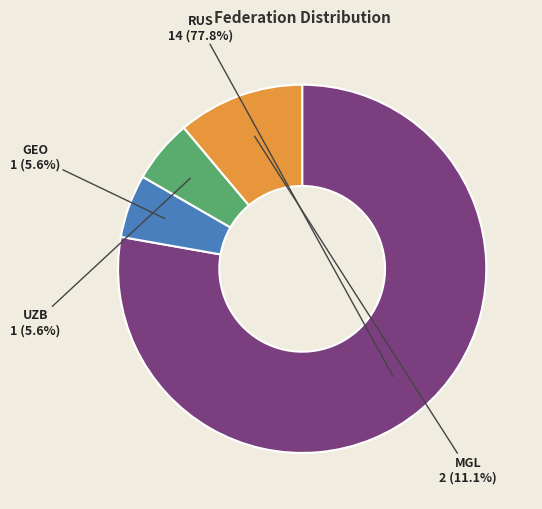

The RUS slice represents 64% of the pie. True or false?

False